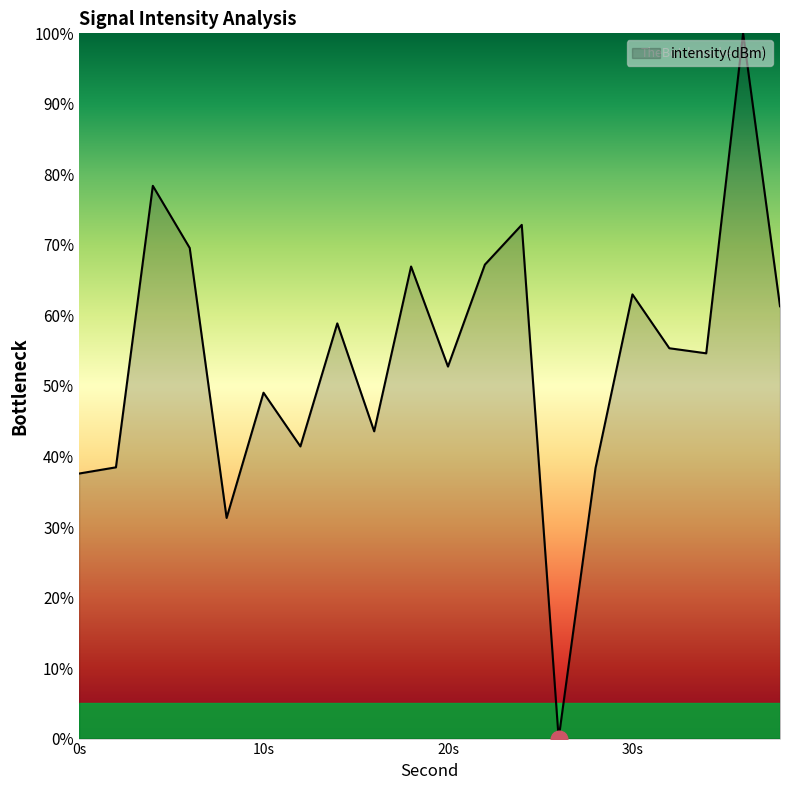

What is the maximum value shown in the chart?

100.0